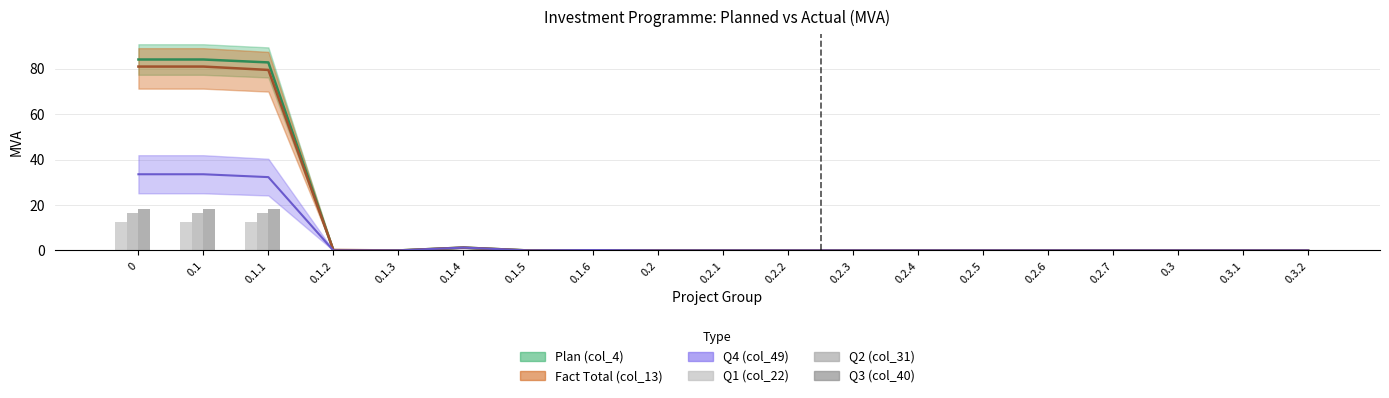

What is the label of the 10th bar from the left?

0.2.1